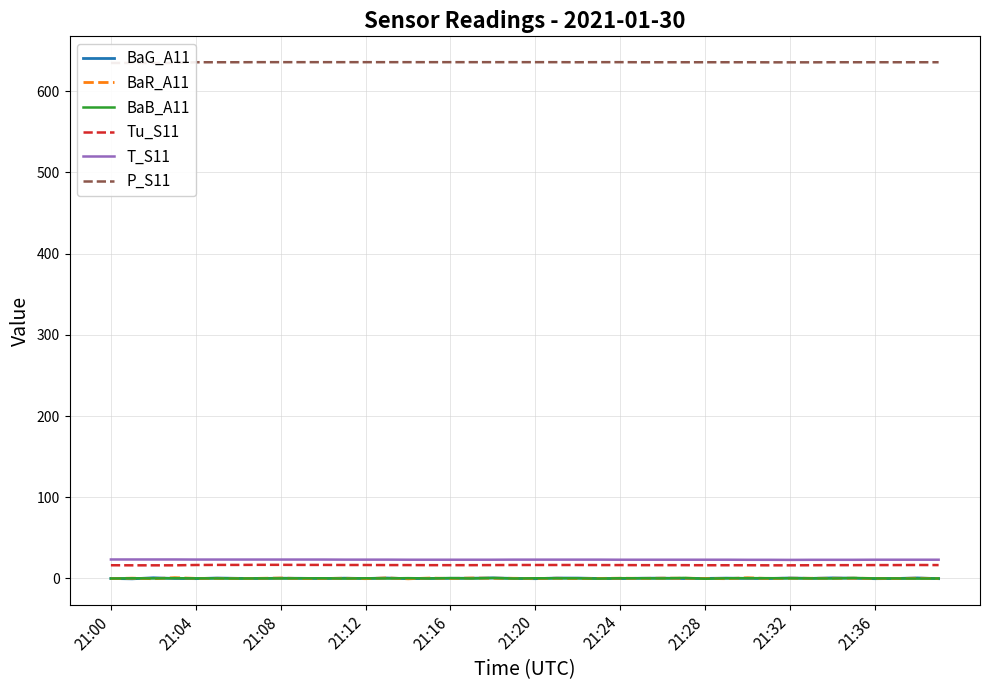

The BaR_A11 series shows 0.3 at 27. True or false?

False